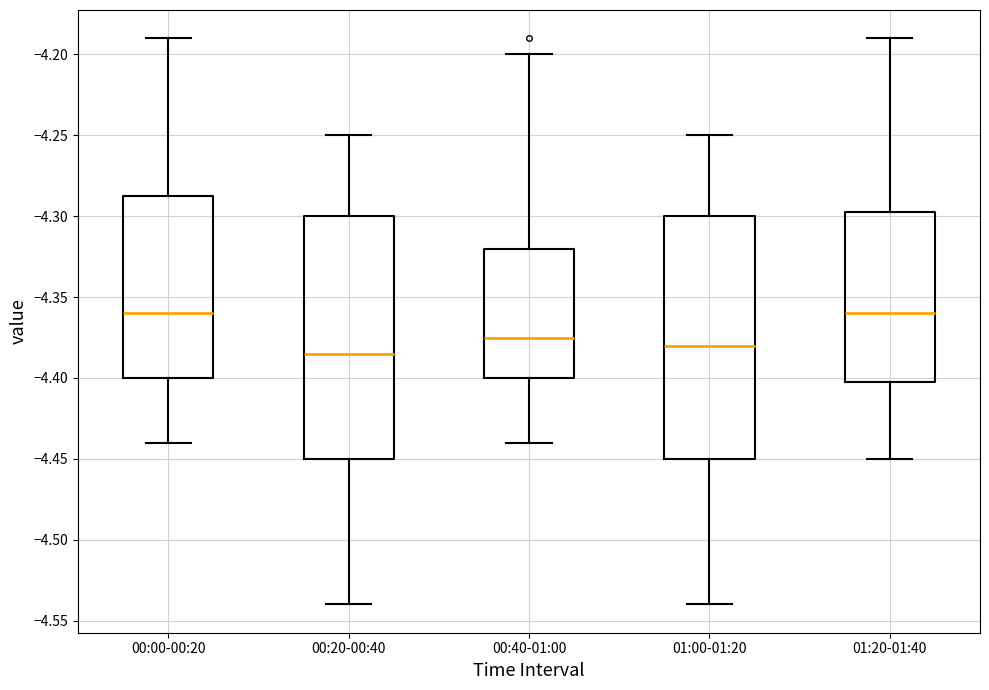

Reading left to right, transcribe this box plot: for each box, give where its median line is, the range the box spans, and where its two whiskers end, as read against the y-axis. The values are not printed on the chart, so give them approximately, as read against the axis.

00:00-00:20: median -4.360, box -4.400 to -4.285, whiskers -4.440 to -4.190
00:20-00:40: median -4.385, box -4.450 to -4.300, whiskers -4.540 to -4.250
00:40-01:00: median -4.375, box -4.400 to -4.320, whiskers -4.440 to -4.200
01:00-01:20: median -4.380, box -4.450 to -4.300, whiskers -4.540 to -4.250
01:20-01:40: median -4.360, box -4.400 to -4.295, whiskers -4.450 to -4.190